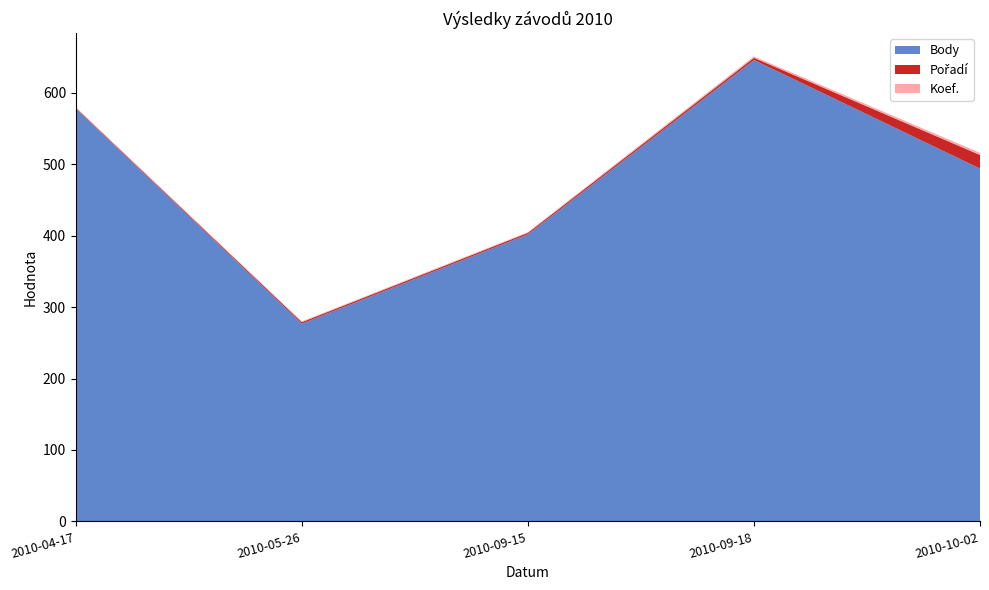

Reading right to left, transcribe all the data shown in this chart.

Body: 2010-10-02=494	2010-09-18=646	2010-09-15=402	2010-05-26=277	2010-04-17=578
Pořadí: 2010-10-02=19	2010-09-18=3	2010-09-15=2	2010-05-26=2	2010-04-17=1
Koef.: 2010-10-02=3	2010-09-18=2	2010-09-15=1	2010-05-26=1	2010-04-17=1